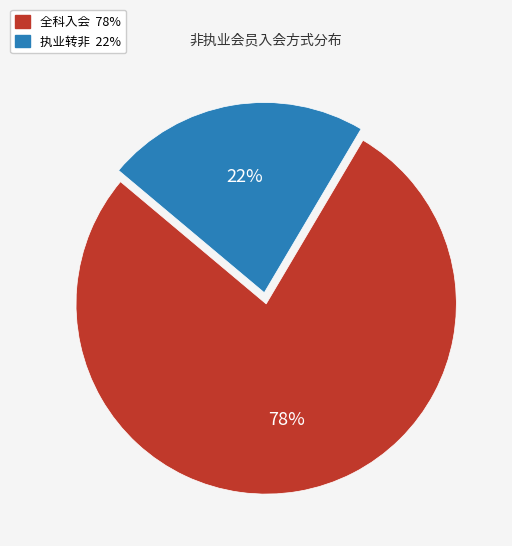

Which has a higher value, 执业转非 or 全科入会?

全科入会